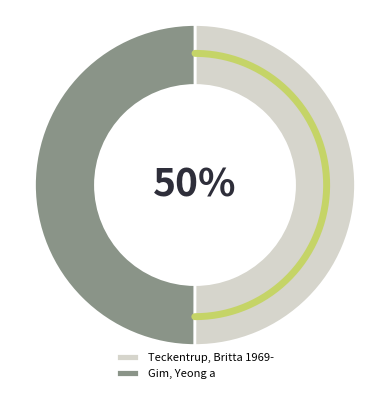

What is the ratio of the value at Gim, Yeong a to the value at Teckentrup, Britta 1969-?

1.0